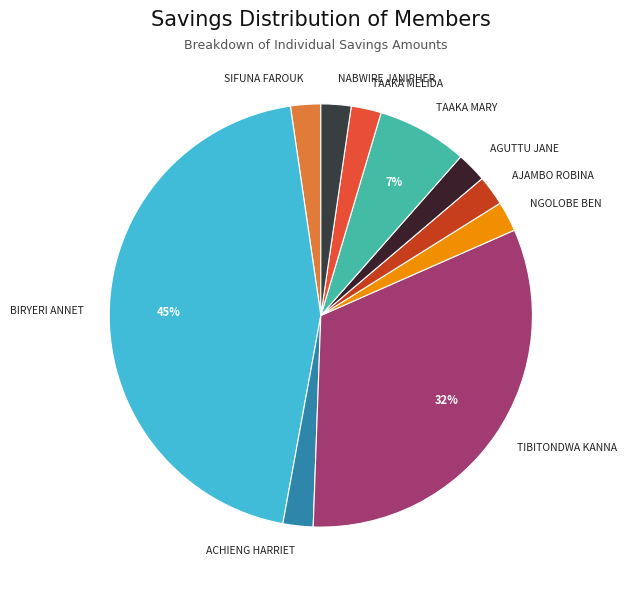

What is the largest slice in the pie chart?

BIRYERI ANNET